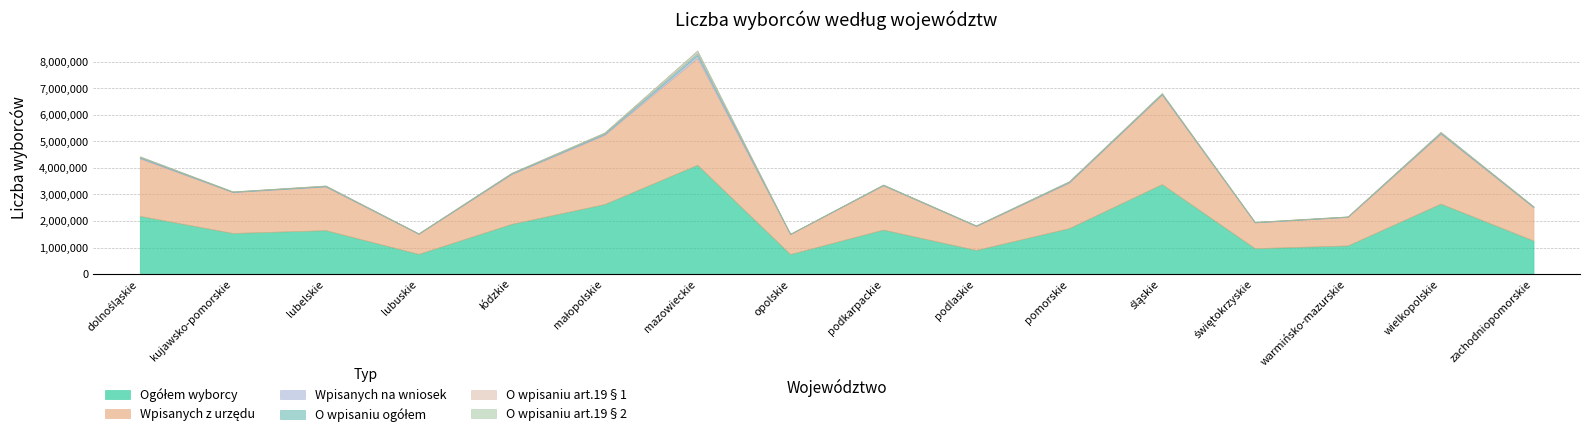

Does the chart have visible grid lines?

Yes